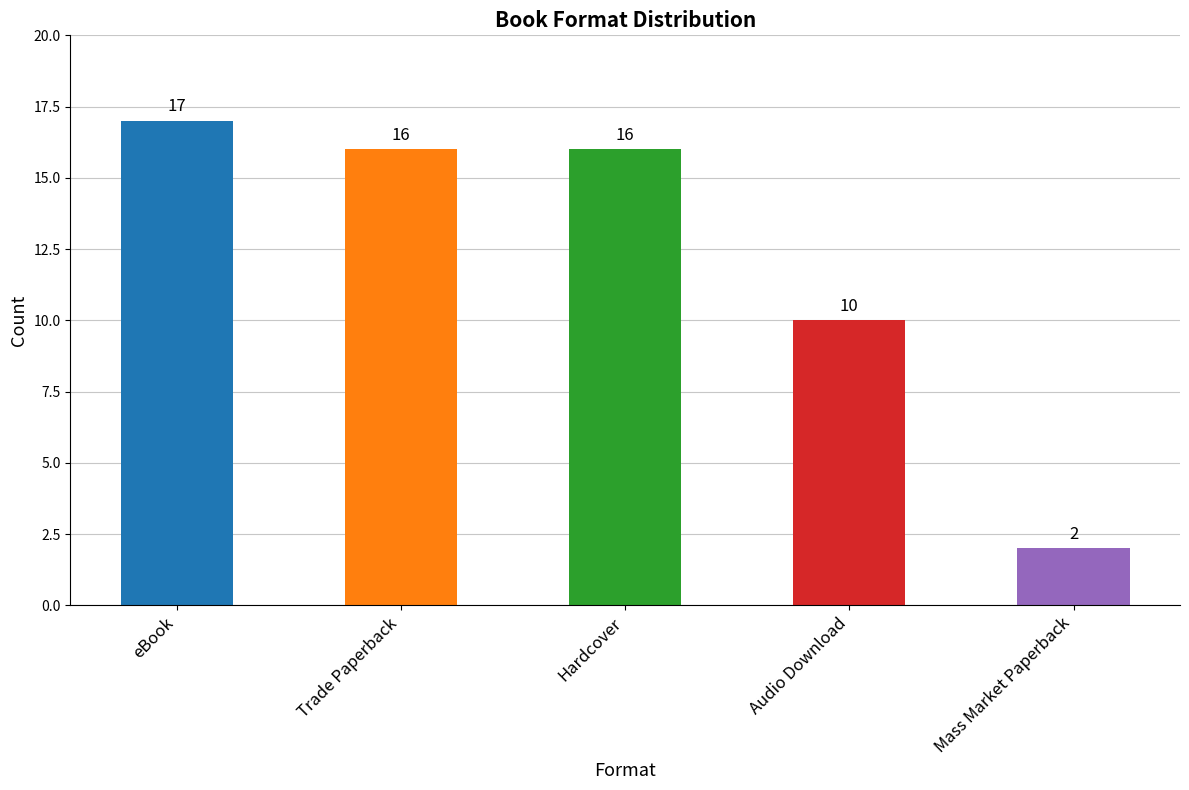

Reading right to left, extract all data points from this chart.

Mass Market Paperback=2	Audio Download=10	Hardcover=16	Trade Paperback=16	eBook=17